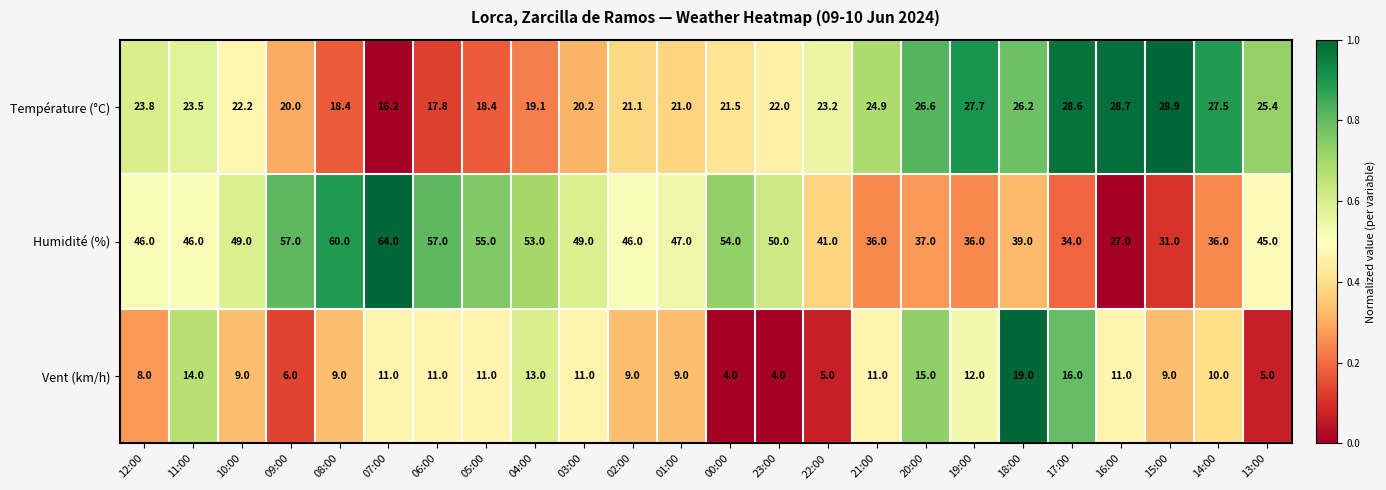

Where is Température (°C) nearest to the value 22?

23:00